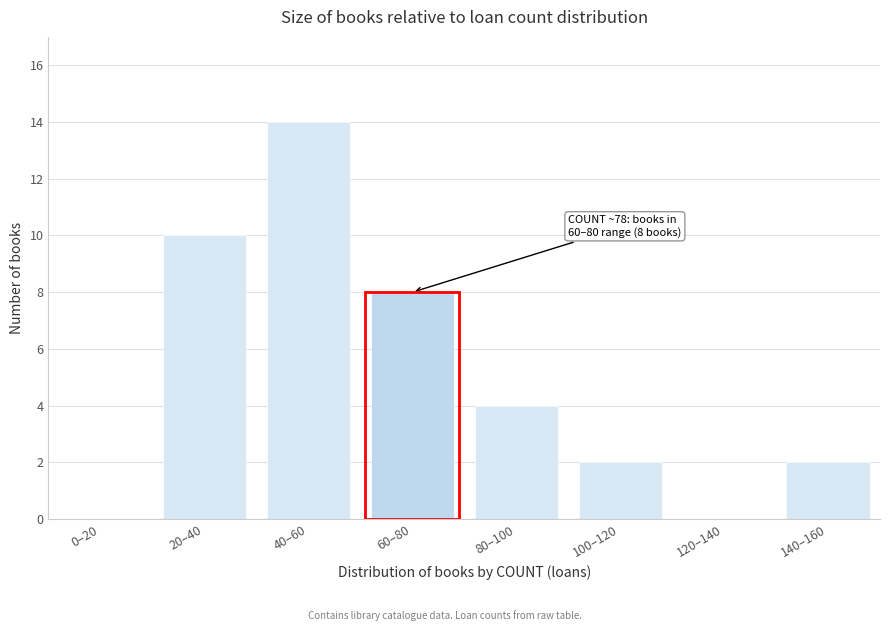

Reading left to right, list all the values displayed in this chart.

0–20=0	20–40=10	40–60=14	60–80=8	80–100=4	100–120=2	120–140=0	140–160=2